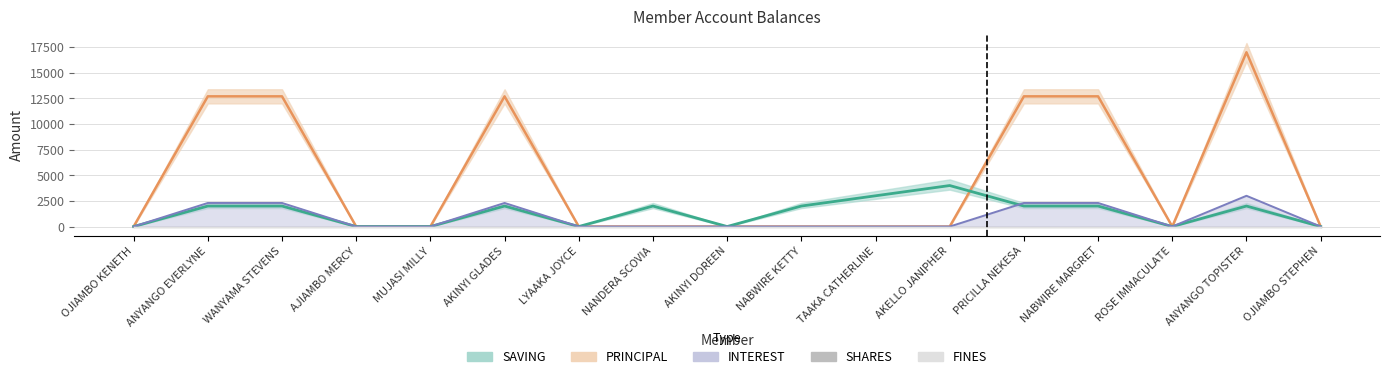

Which series has the largest total across all categories?

PRINCIPAL